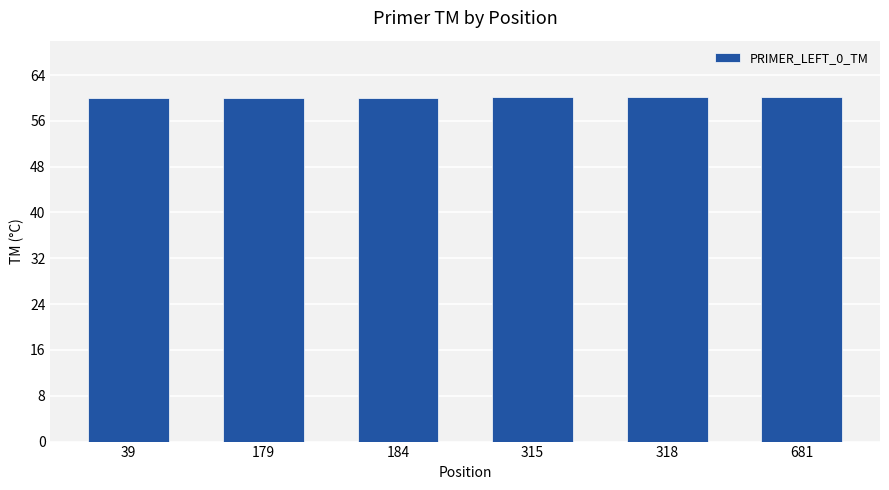

The value at 318 is 60.1. True or false?

True